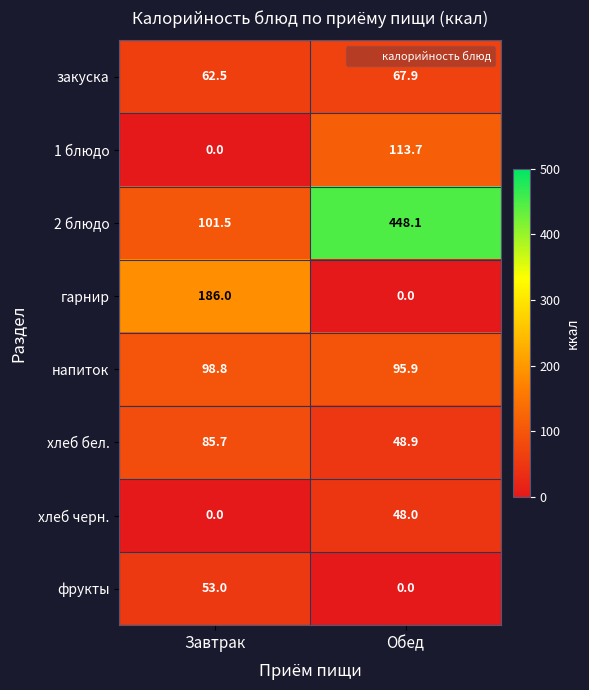

At how many categories does at least one series exceed 70?

2